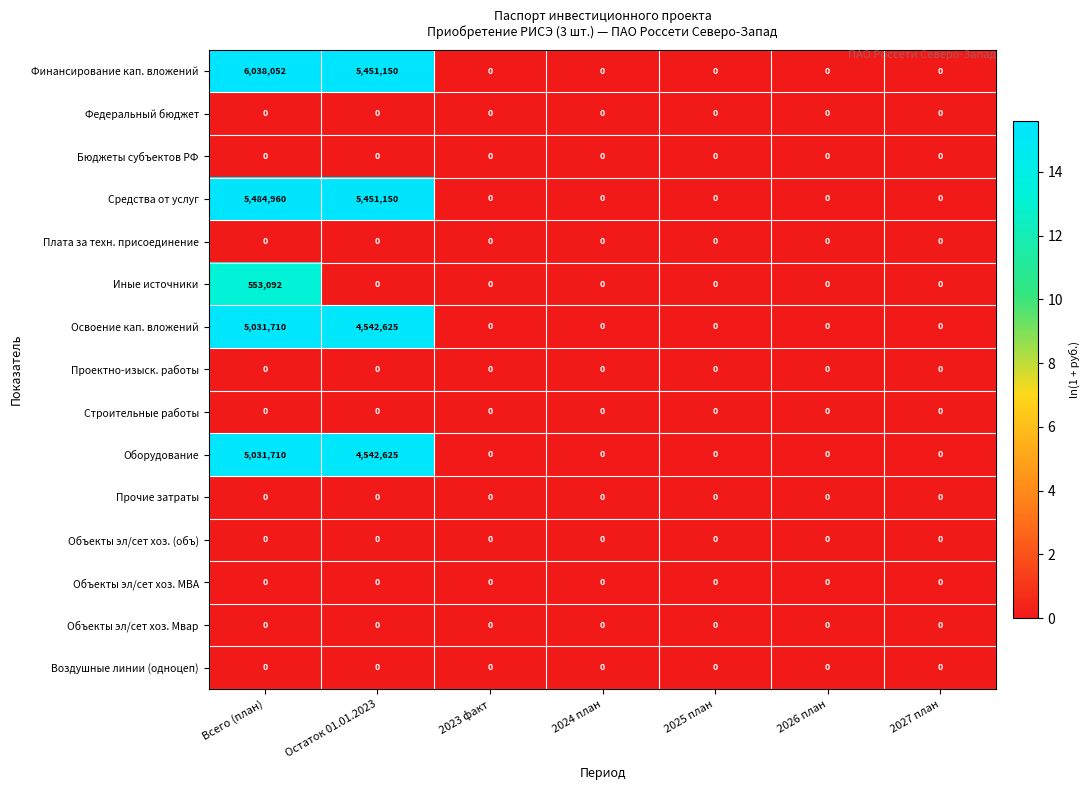

Count the number of categories in the chart.

7